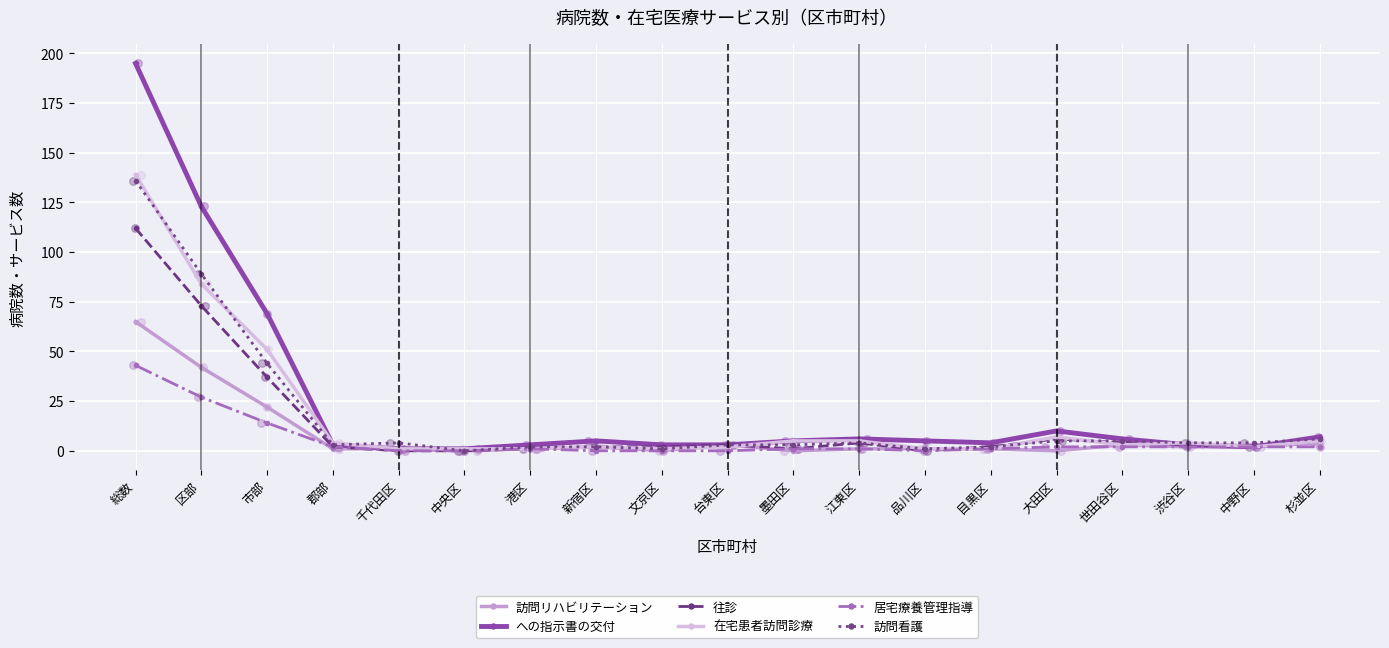

At how many categories does at least one series exceed 135?

1